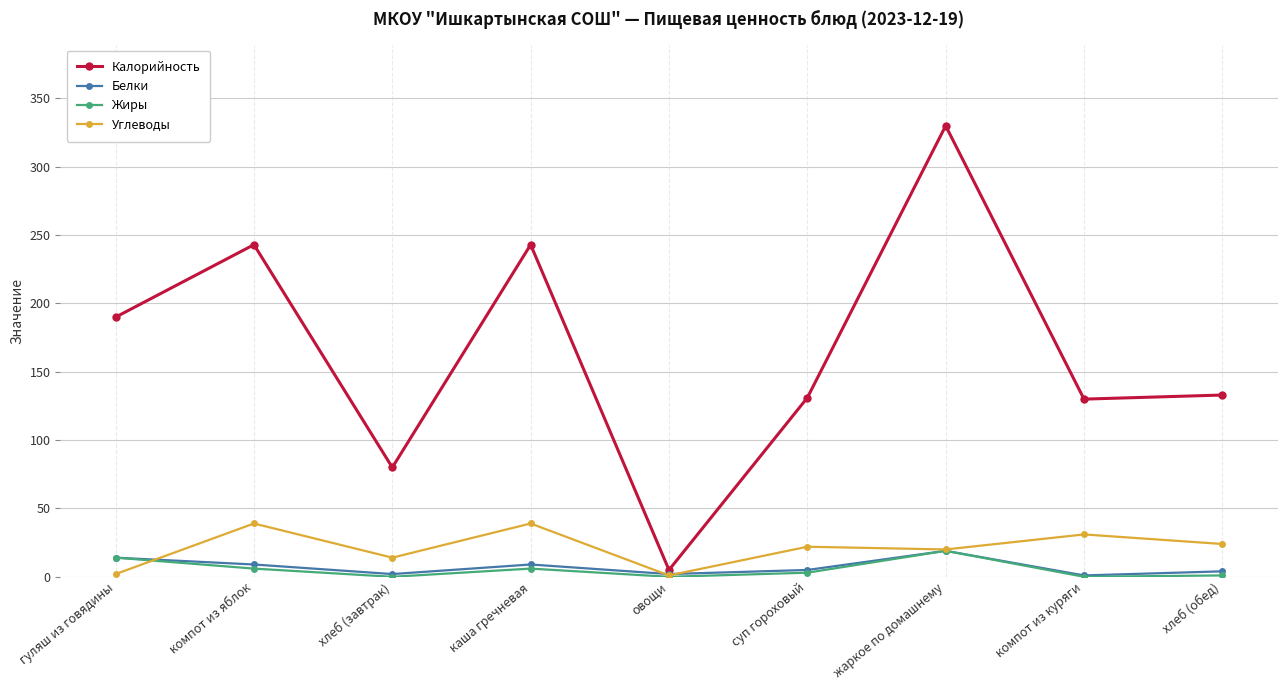

Which category has the lowest value in the Калорийность series?

овощи